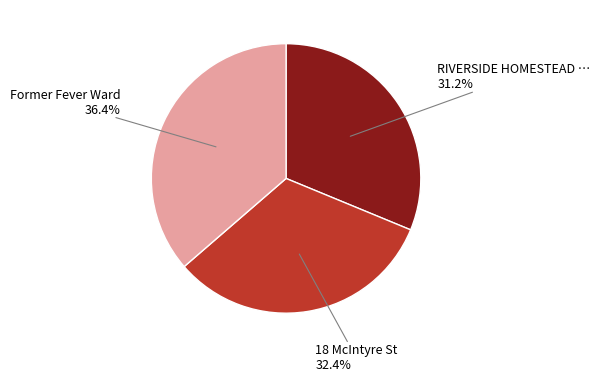

Does any single category account for the majority?

No